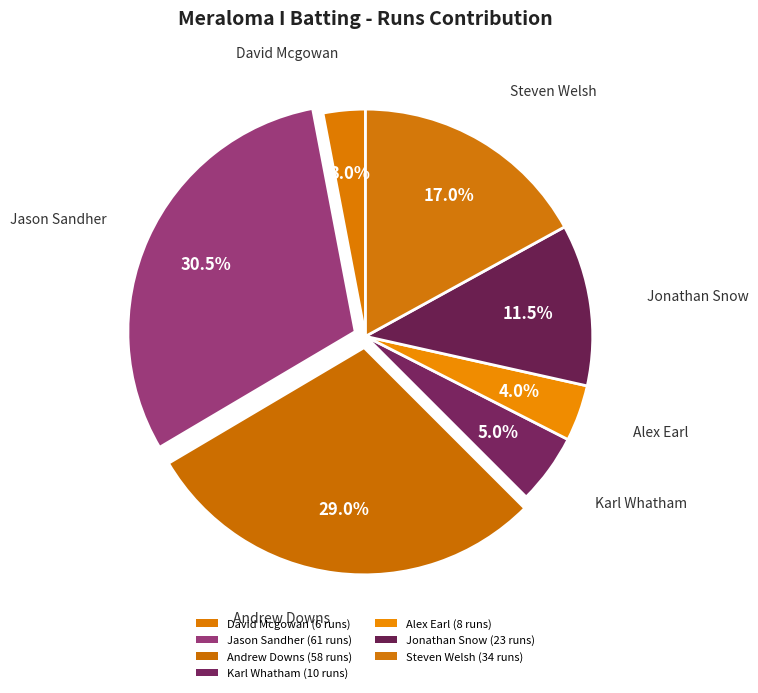

How many segments does this pie chart have?

7